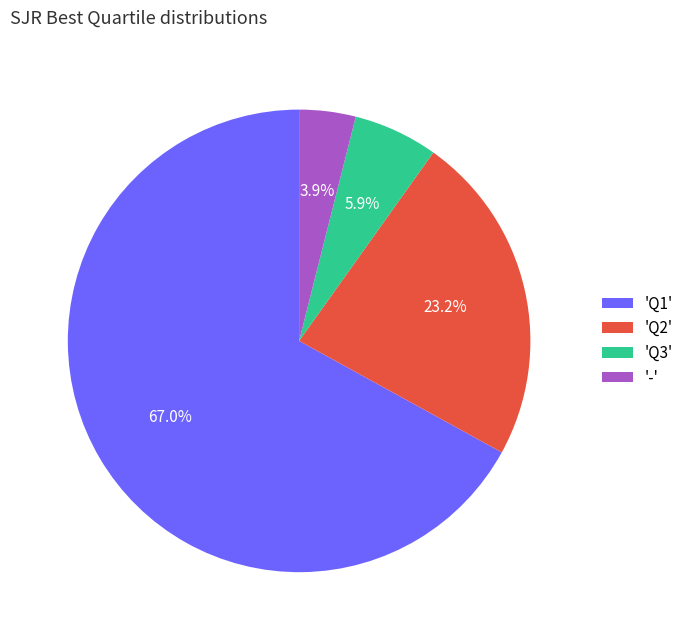

Which has a higher value, 'Q1' or 'Q3'?

'Q1'